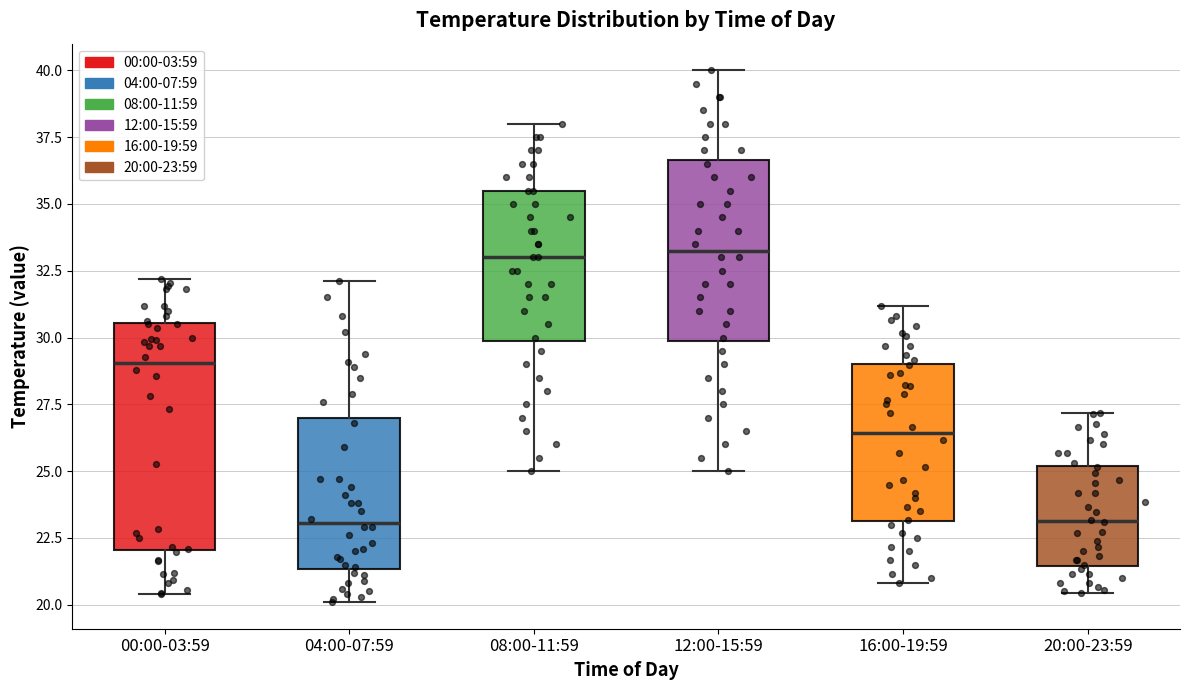

Reading left to right, transcribe this box plot: for each box, give where its median line is, the range the box spans, and where its two whiskers end, as read against the y-axis. The values are not printed on the chart, so give them approximately, as read against the axis.

00:00-03:59: median 29.0, box 22.0 to 30.5, whiskers 20.5 to 32.0
04:00-07:59: median 23.0, box 21.5 to 27.0, whiskers 20.0 to 32.0
08:00-11:59: median 33.0, box 30.0 to 35.5, whiskers 25.0 to 38.0
12:00-15:59: median 33.5, box 30.0 to 36.5, whiskers 25.0 to 40.0
16:00-19:59: median 26.5, box 23.0 to 29.0, whiskers 21.0 to 31.0
20:00-23:59: median 23.0, box 21.5 to 25.0, whiskers 20.5 to 27.0